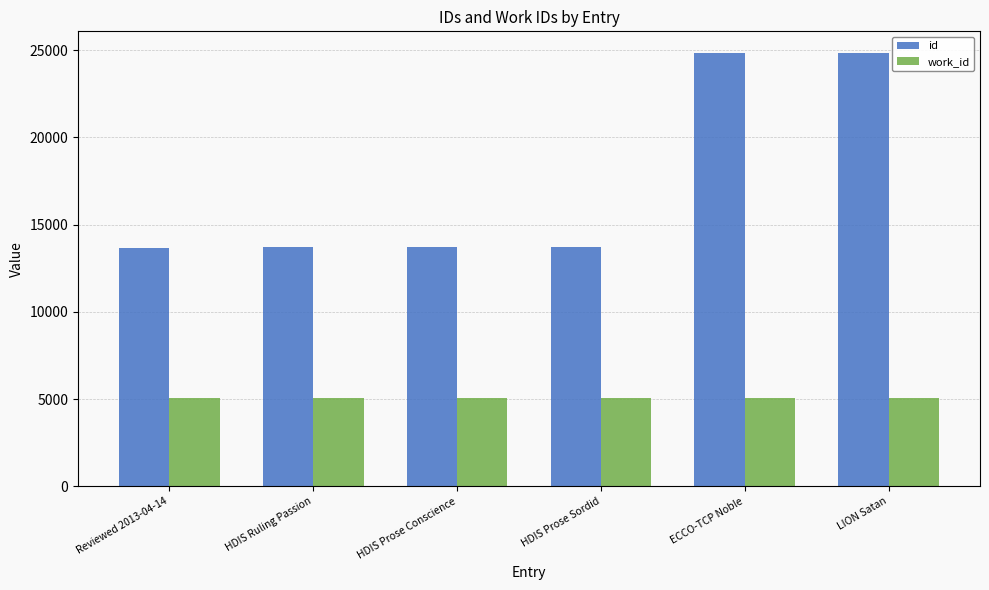

Are the bars horizontal?

No